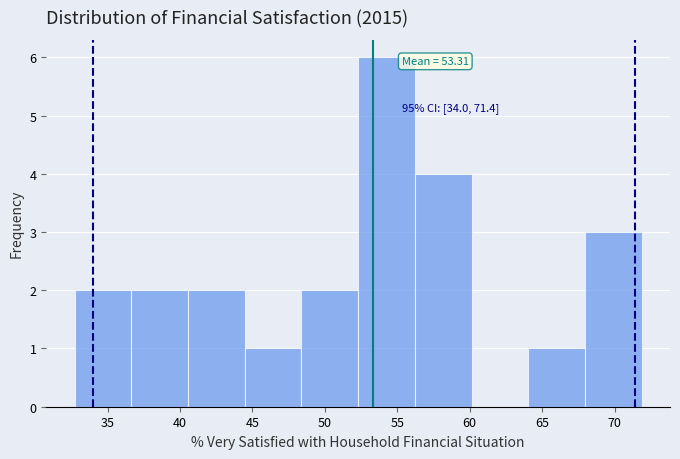

Which range on the x-axis has the tallest bar?

52.5 to 56.0